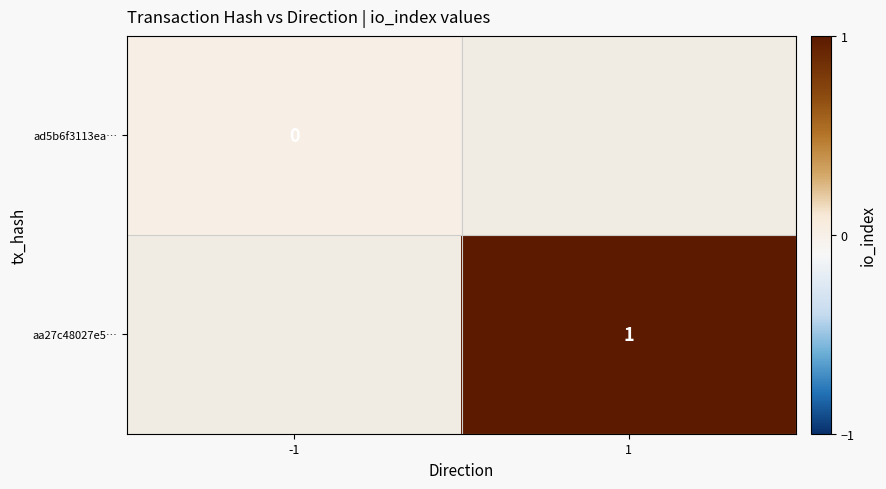

How many distinct data groups are displayed?

2